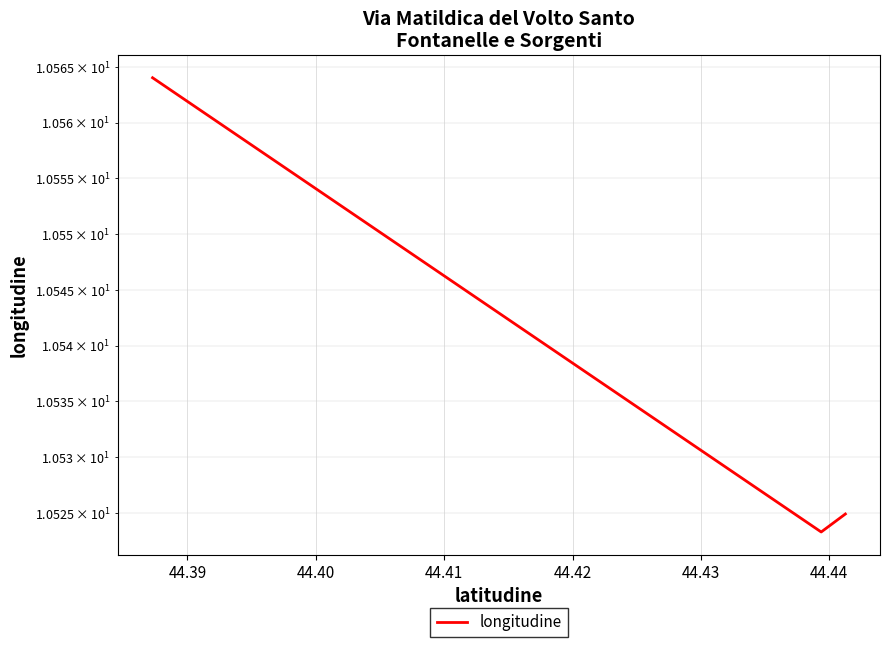

What is the minimum value shown in the chart?

10.5